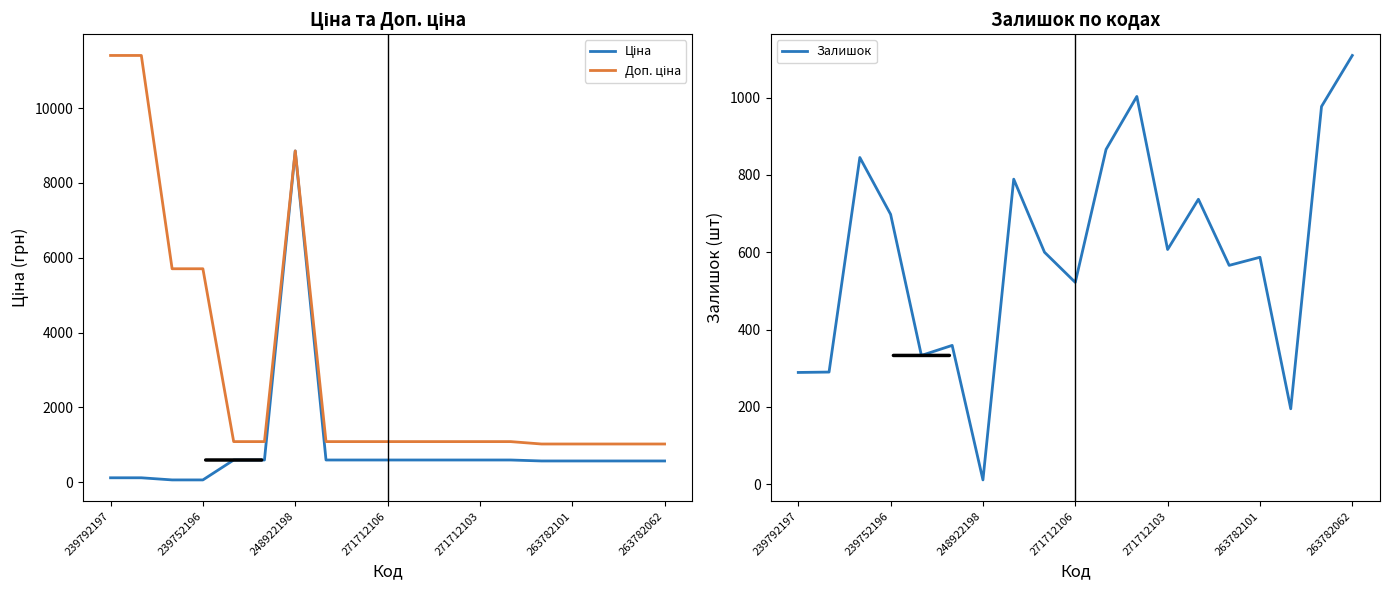

What is the highest value of the Залишок series?

1109